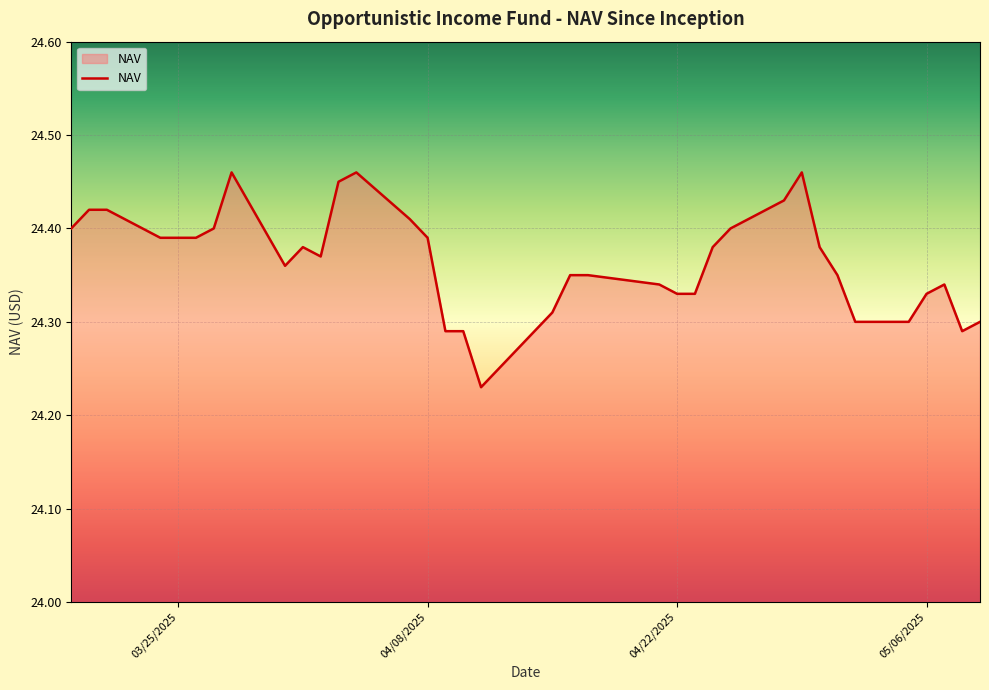

What is the difference between the second highest and minimum values?

0.2